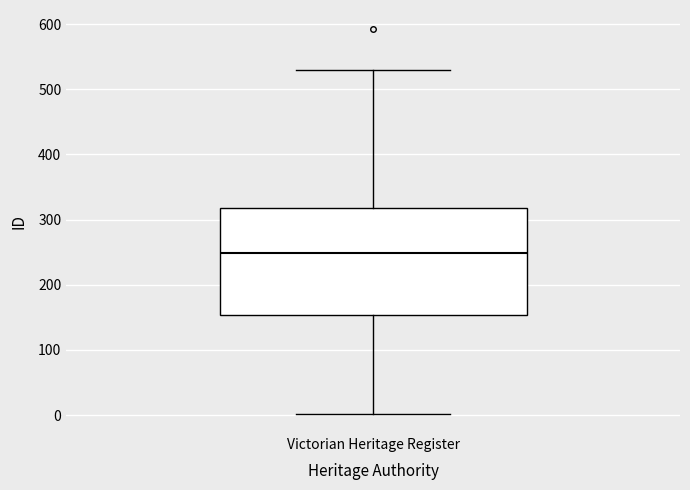

Where does the median line of the box for Victorian Heritage Register sit on the y-axis? The values are not printed on the chart, so give them approximately, as read against the axis.

250